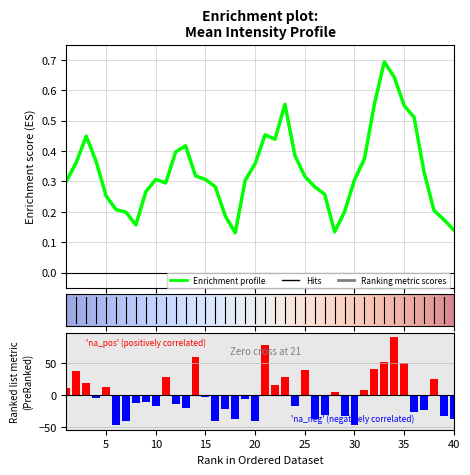

Reading left to right, extract all data points from this chart.

1=10.4	2=37.4	3=18.4	4=-4.6	5=12.4	6=-47.6	7=-41.6	8=-12.6	9=-10.6	10=-16.6	11=28.4	12=-13.6	13=-20.6	14=60.4	15=-2.6	16=-40.6	17=-21.6	18=-37.6	19=-6.6	20=-40.6	21=79.4	22=16.4	23=28.4	24=-16.6	25=39.4	26=-37.6	27=-31.6	28=4.4	29=-33.6	30=-46.6	31=8.4	32=41.4	33=52.4	34=91.4	35=50.4	36=-26.6	37=-23.6	38=25.4	39=-33.6	40=-37.6